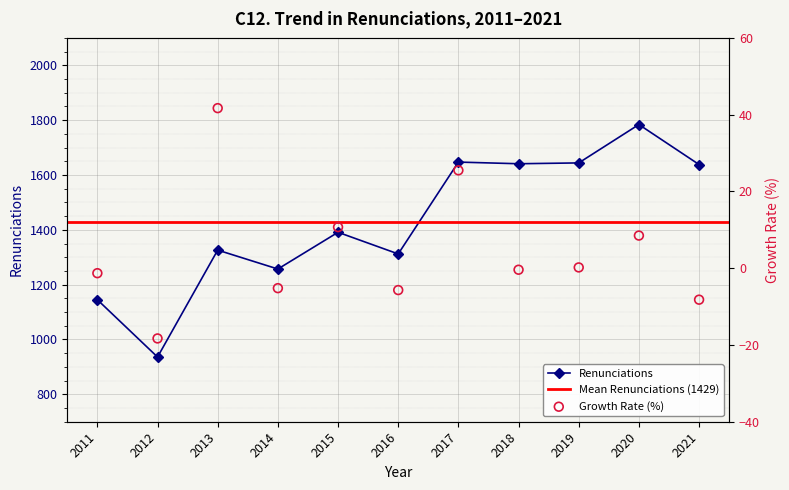

Where is the first local maximum for Renunciations?

2013